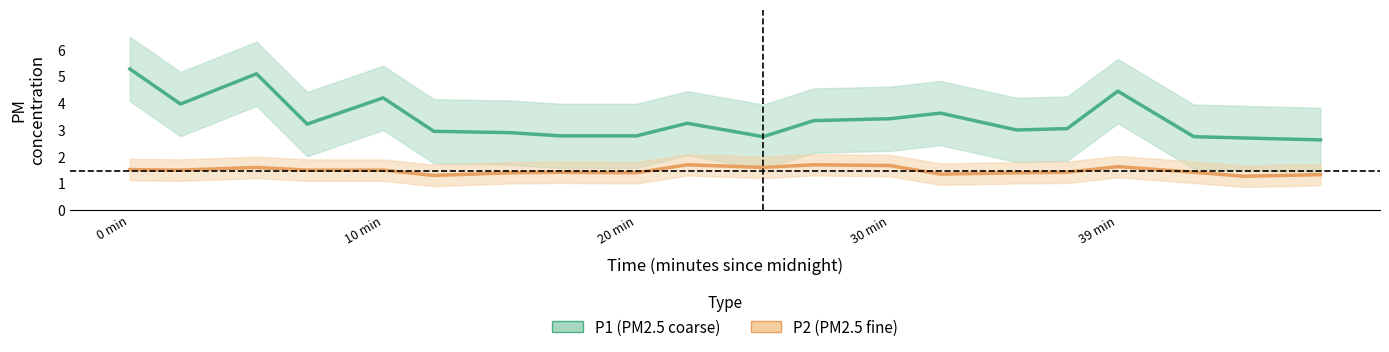

What is the spread (max minus min) of values at 30 min?

1.7